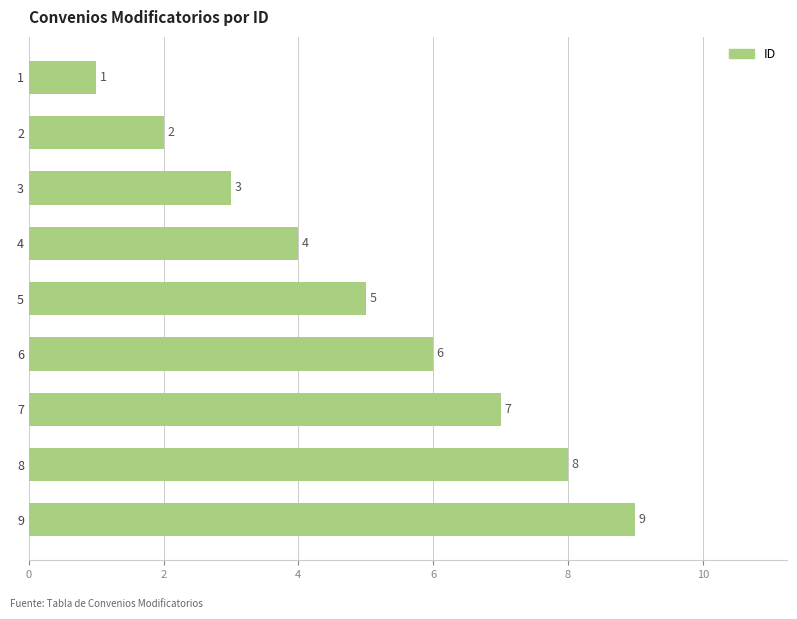

Rank the categories by value from highest to lowest.

9, 8, 7, 6, 5, 4, 3, 2, 1